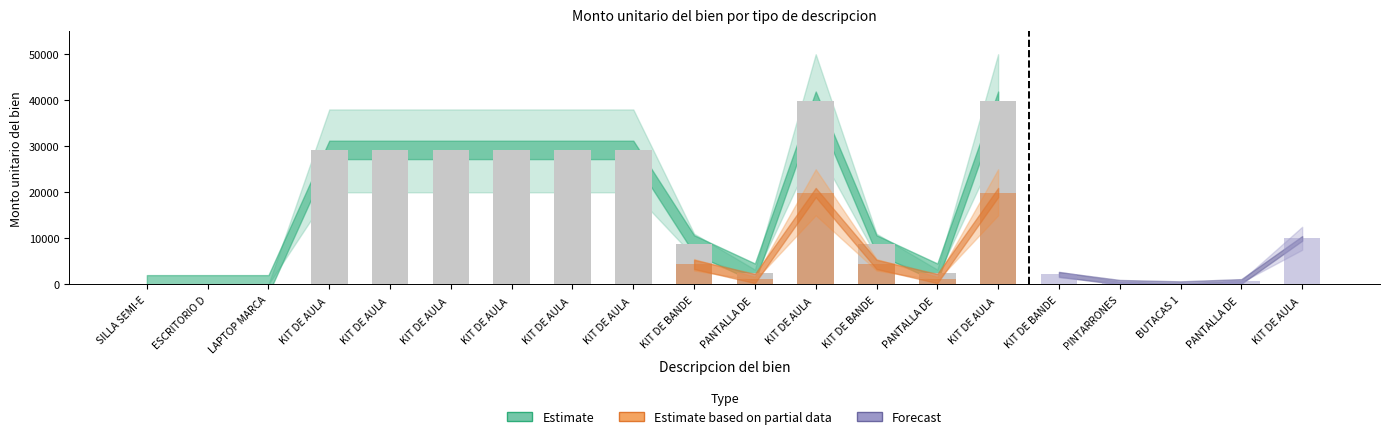

Is the value of Estimate at KIT DE AULA MOVIL LAP TOP LENOVO 2 greater than the value of Forecast at KIT DE AULA MOVIL LAP TOP LENOVO 5?

Yes